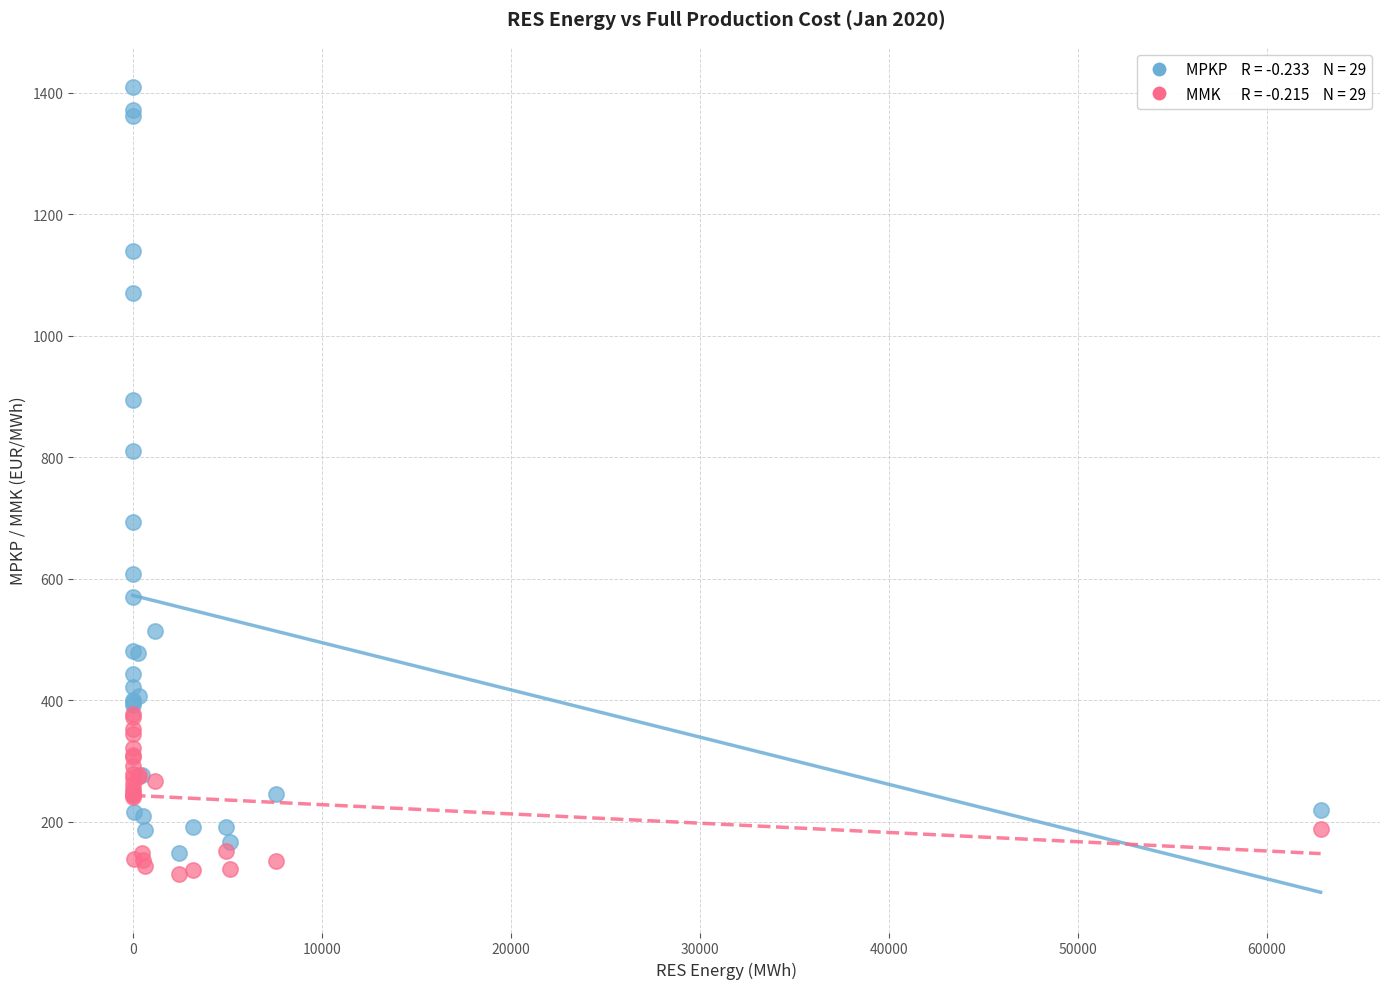

Across all series, what Y value is closest to 761?

810.1